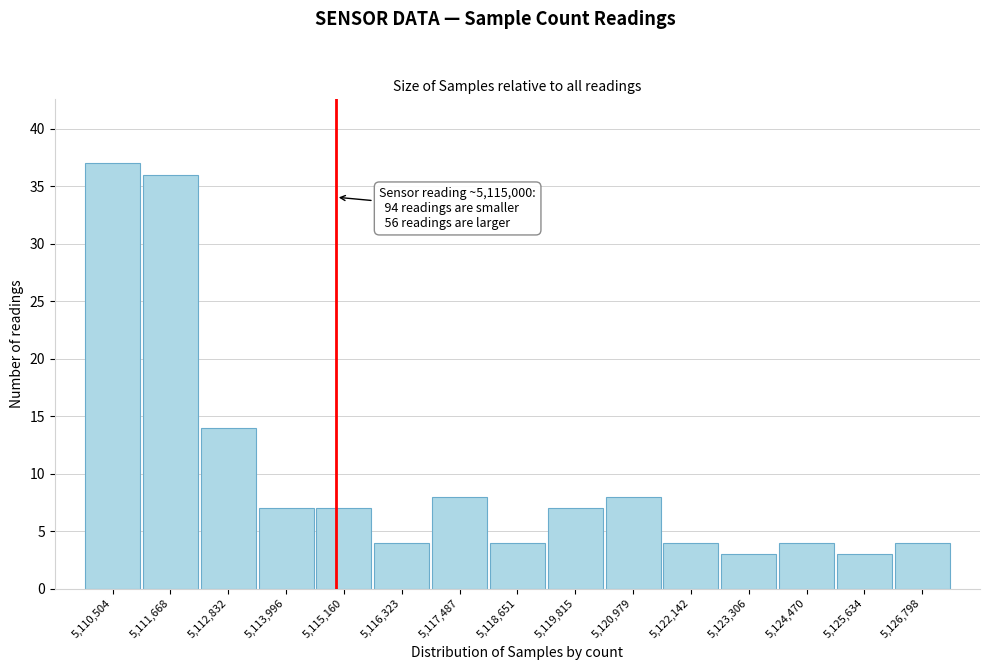

Over which range of the x-axis is the bar tallest?

5110000 to 5111000